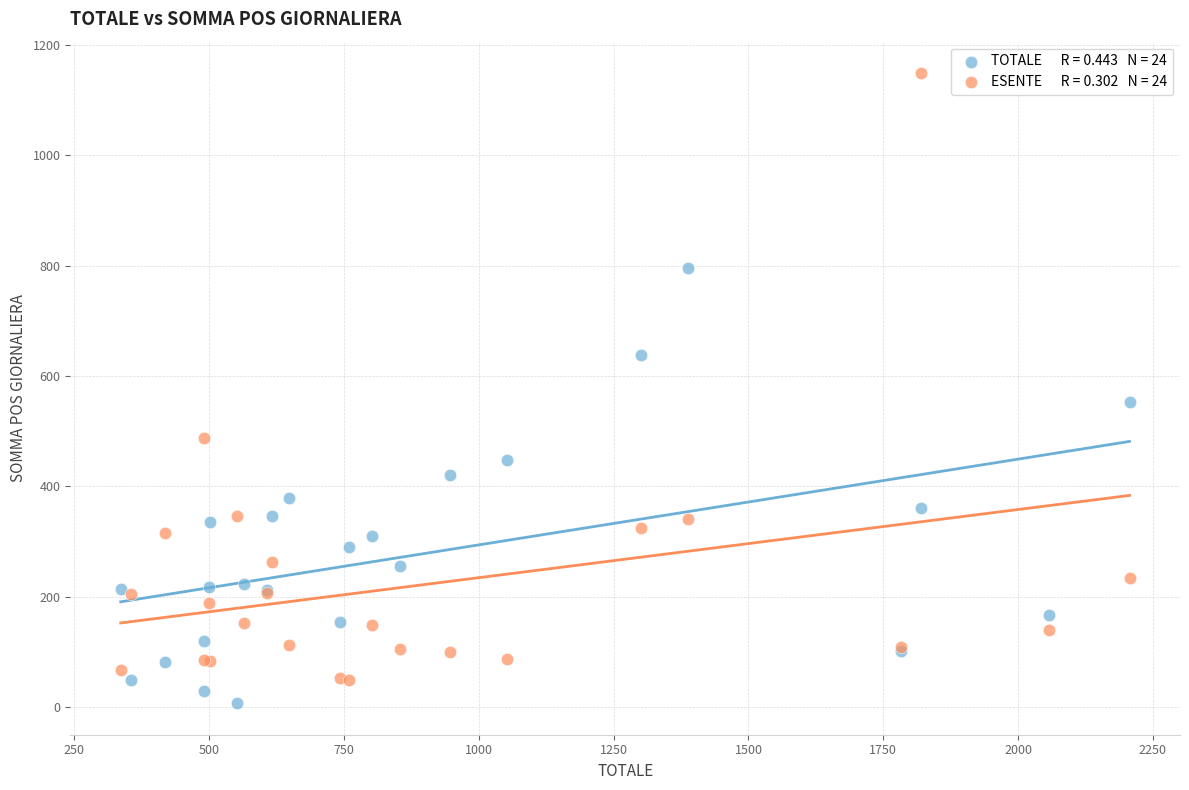

Across all series, what Y value is closest to 577?

552.5